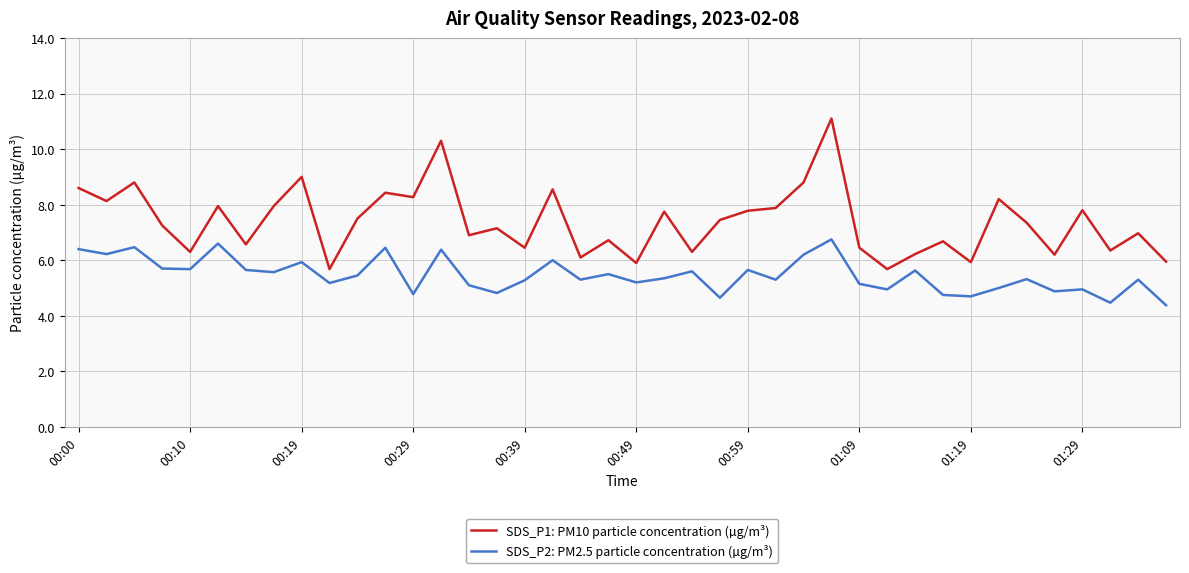

True or false: SDS_P1: PM10 particle concentration (µg/m³) and SDS_P2: PM2.5 particle concentration (µg/m³) intersect in this chart.

False